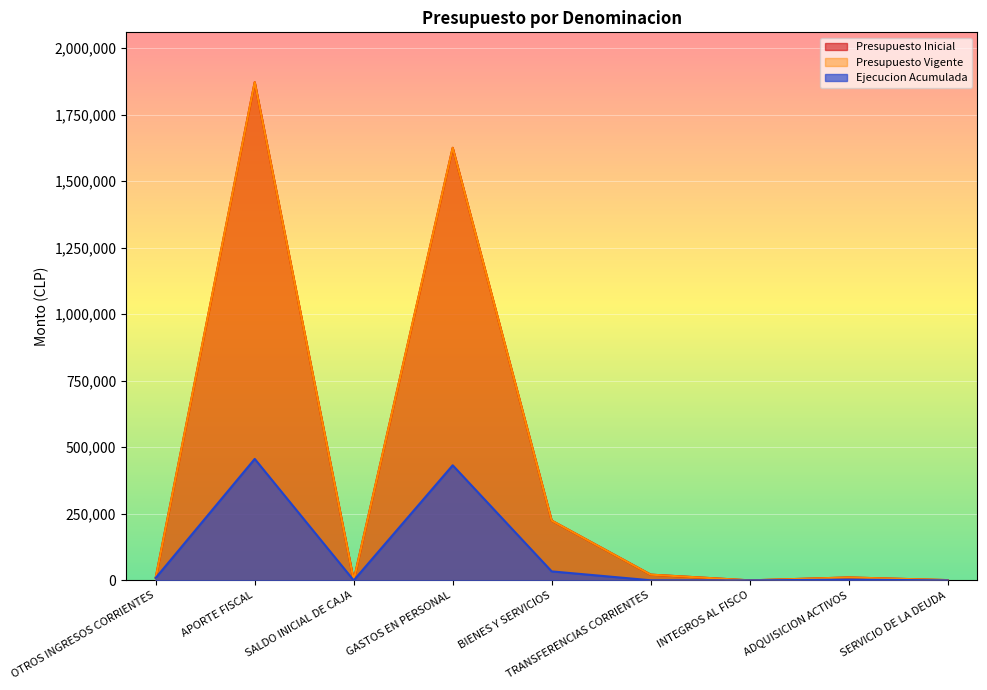

True or false: Ejecucion Acumulada has more than 1 points higher than both neighbors.

True